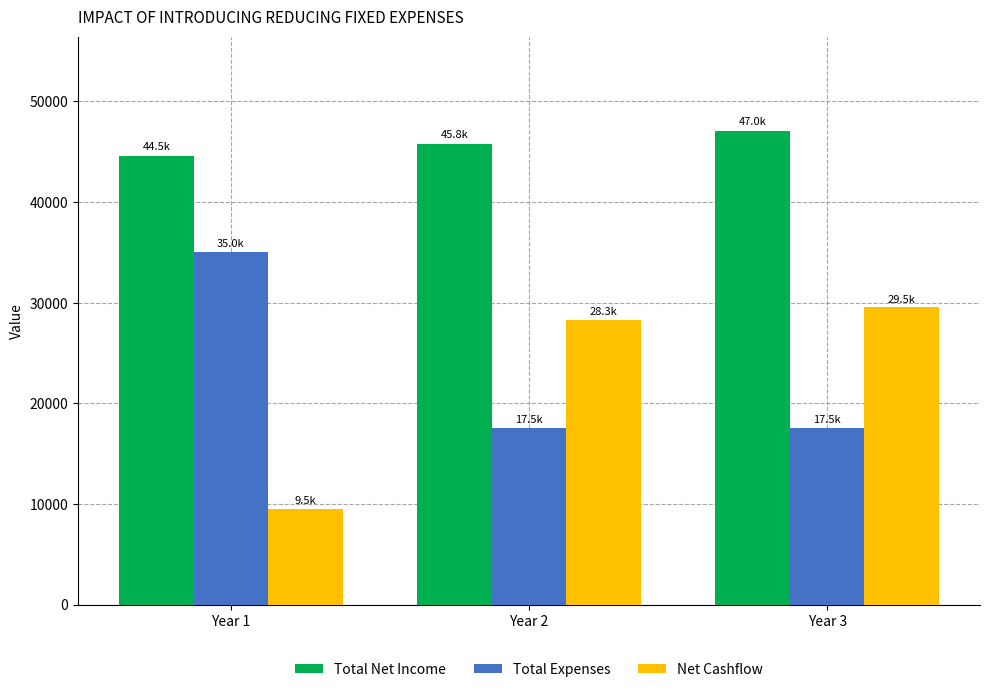

What are all the series names shown in the legend?

Total Net Income, Total Expenses, Net Cashflow